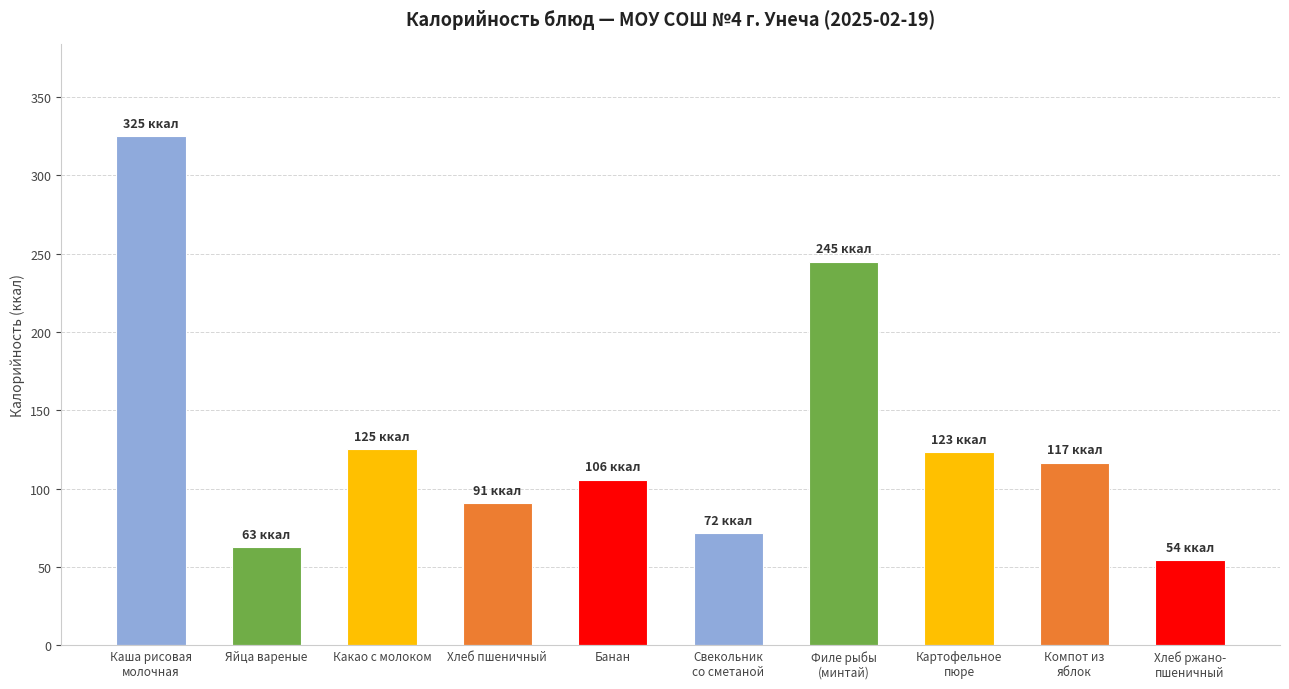

Count the number of data series in this chart.

1